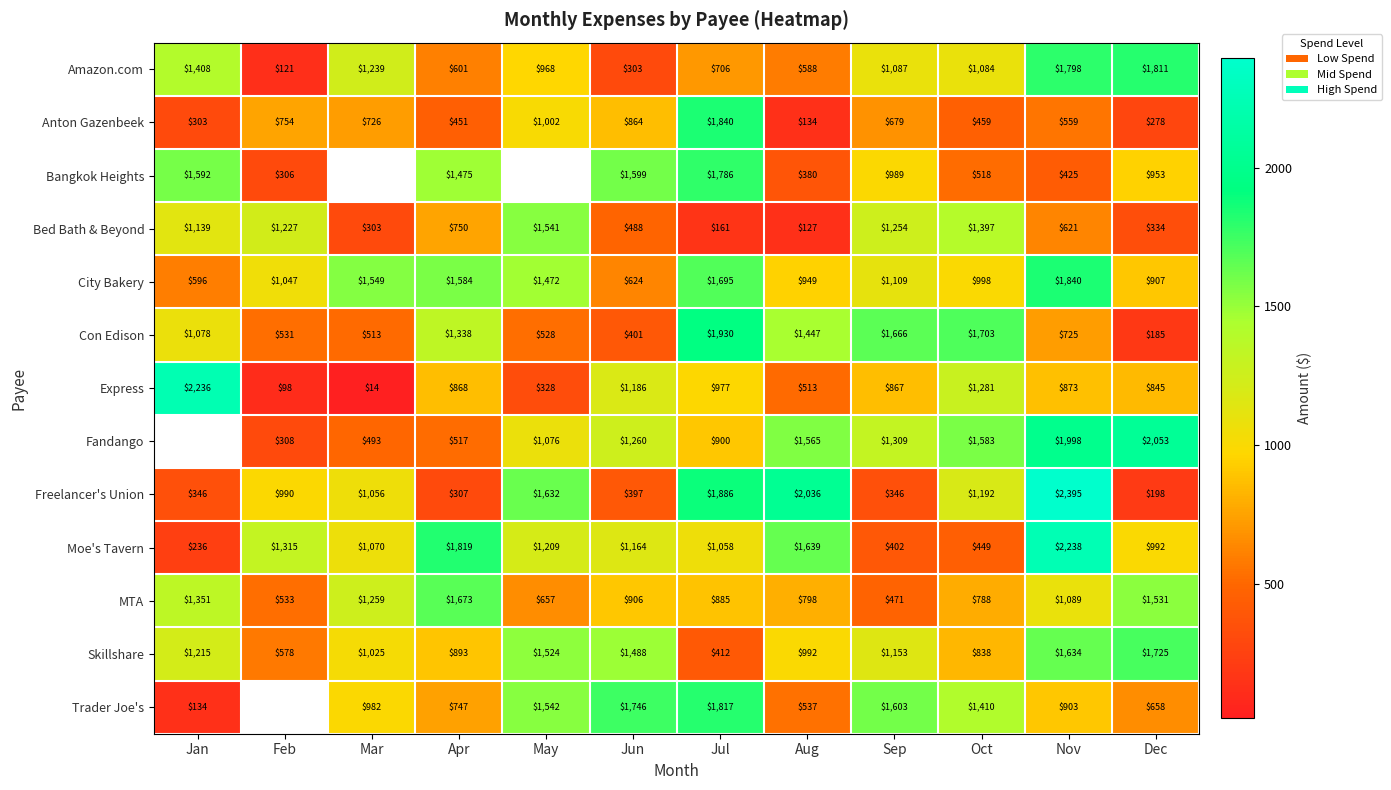

What is the spread (max minus min) of values at Nov?

1970.0